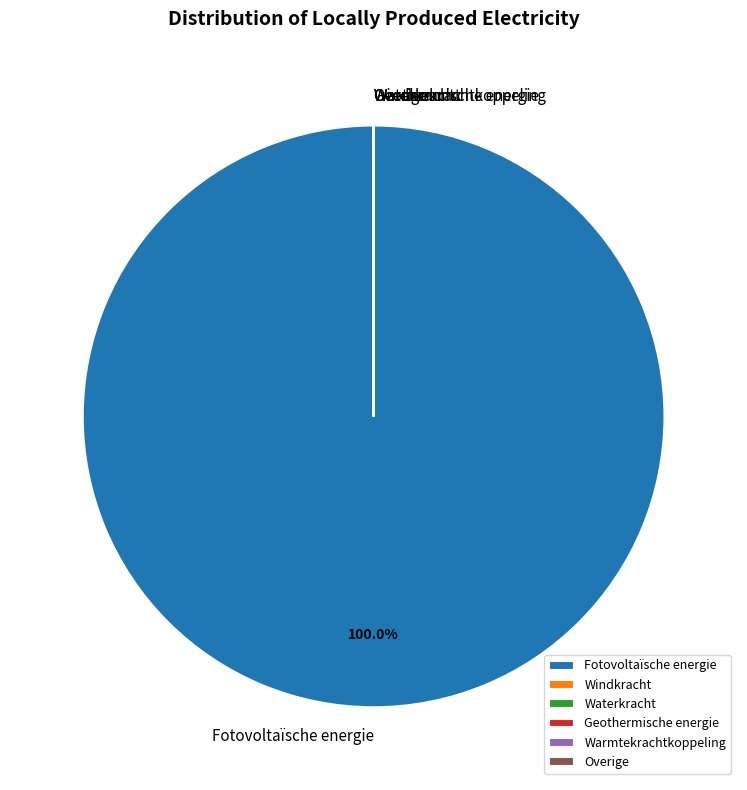

To the nearest percent, what is the difference between the largest and smallest slice percentages?

100%